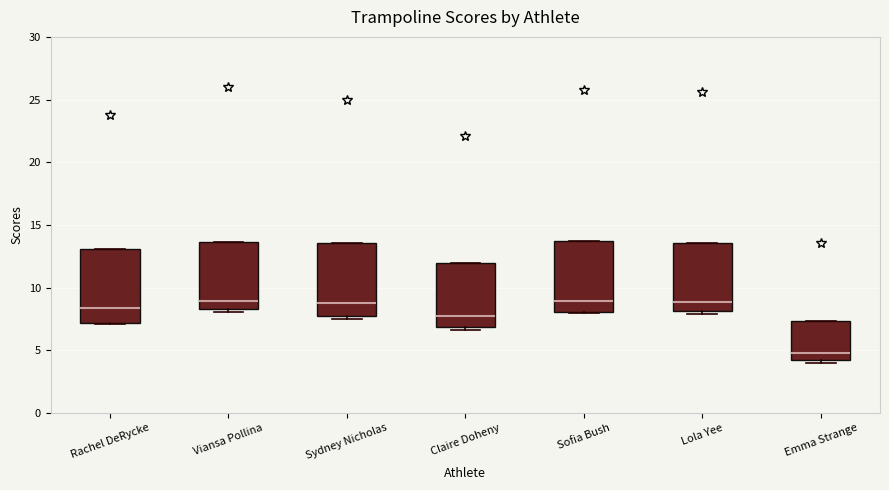

Where is the upper edge of the box for Emma Strange on the y-axis? The values are not printed on the chart, so give them approximately, as read against the axis.

7.5